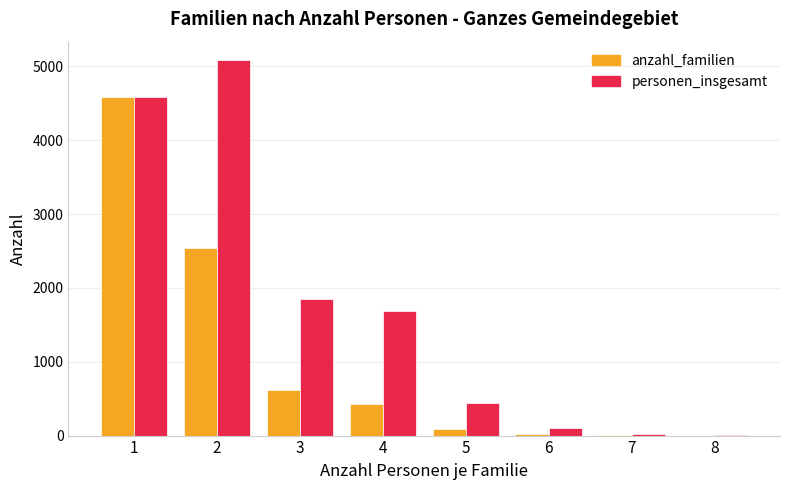

At which category is the sum across all series the highest?

1